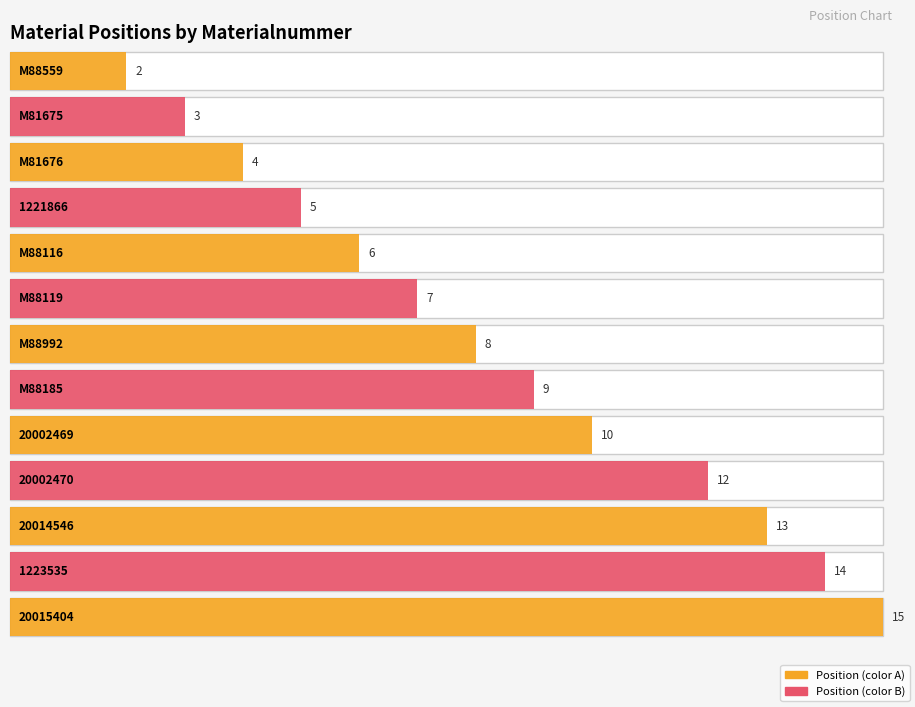

How many values exceed 8?

6